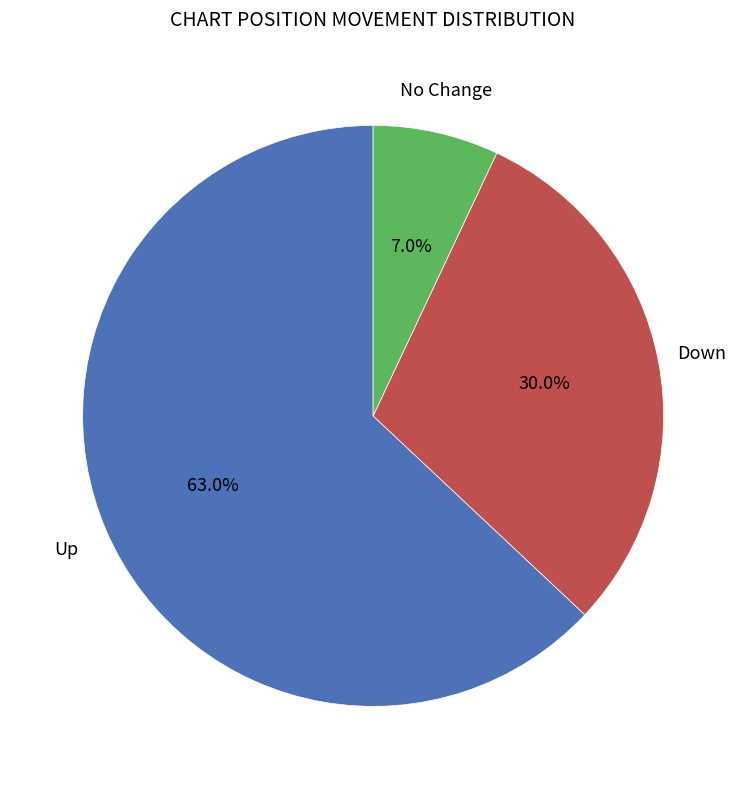

Is there a majority slice in this chart?

Yes